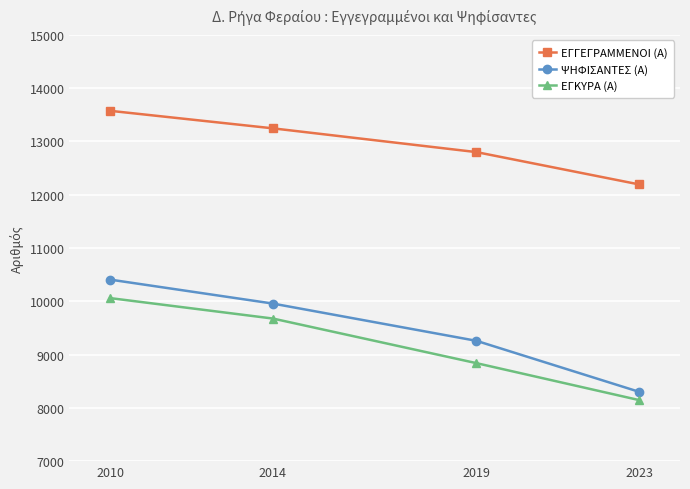

True or false: ΕΓΓΕΓΡΑΜΜΕΝΟΙ (Α) and ΨΗΦΙΣΑΝΤΕΣ (Α) intersect in this chart.

False